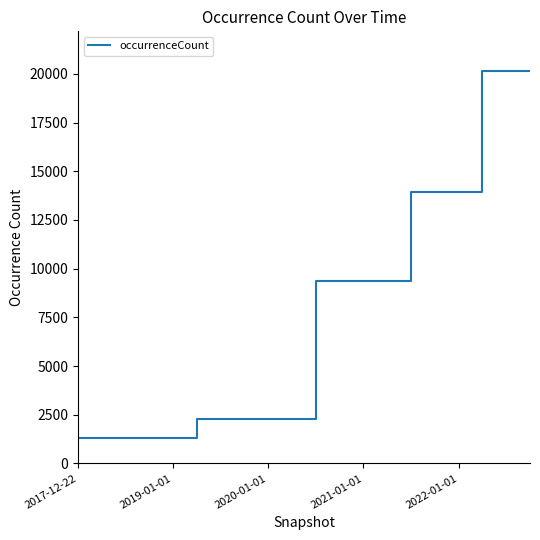

What is the greatest value displayed?

20168